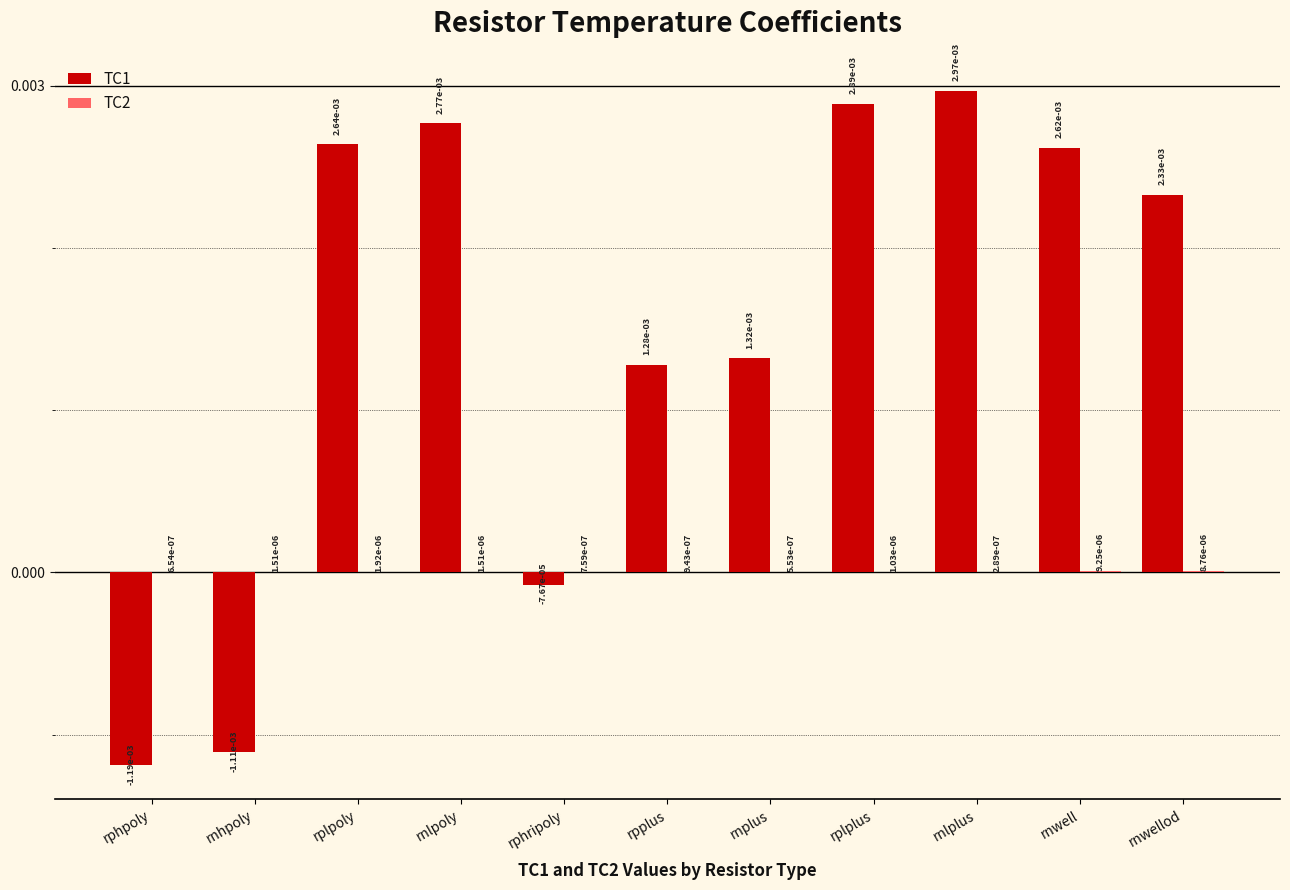

At which label does TC1 first exceed 0?

rplpoly